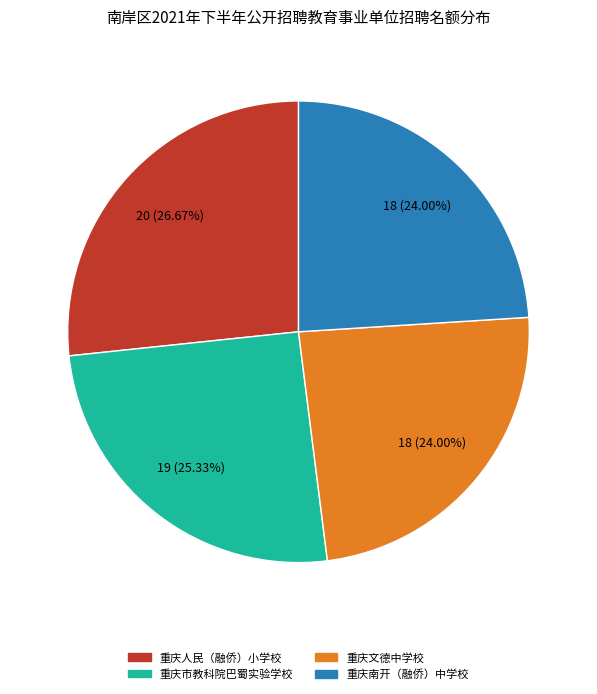

Which slice is the largest?

重庆人民（融侨）小学校